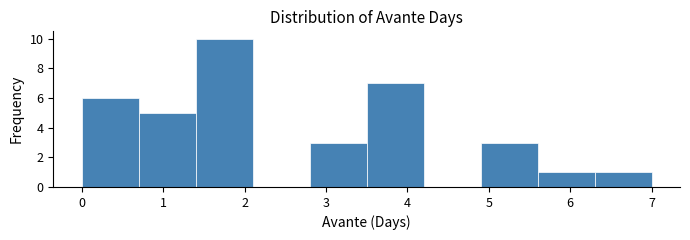

How tall is the bar that spans 3.5 to 4.2 on the x-axis? The values are not printed on the chart, so give them approximately, as read against the axis.

7